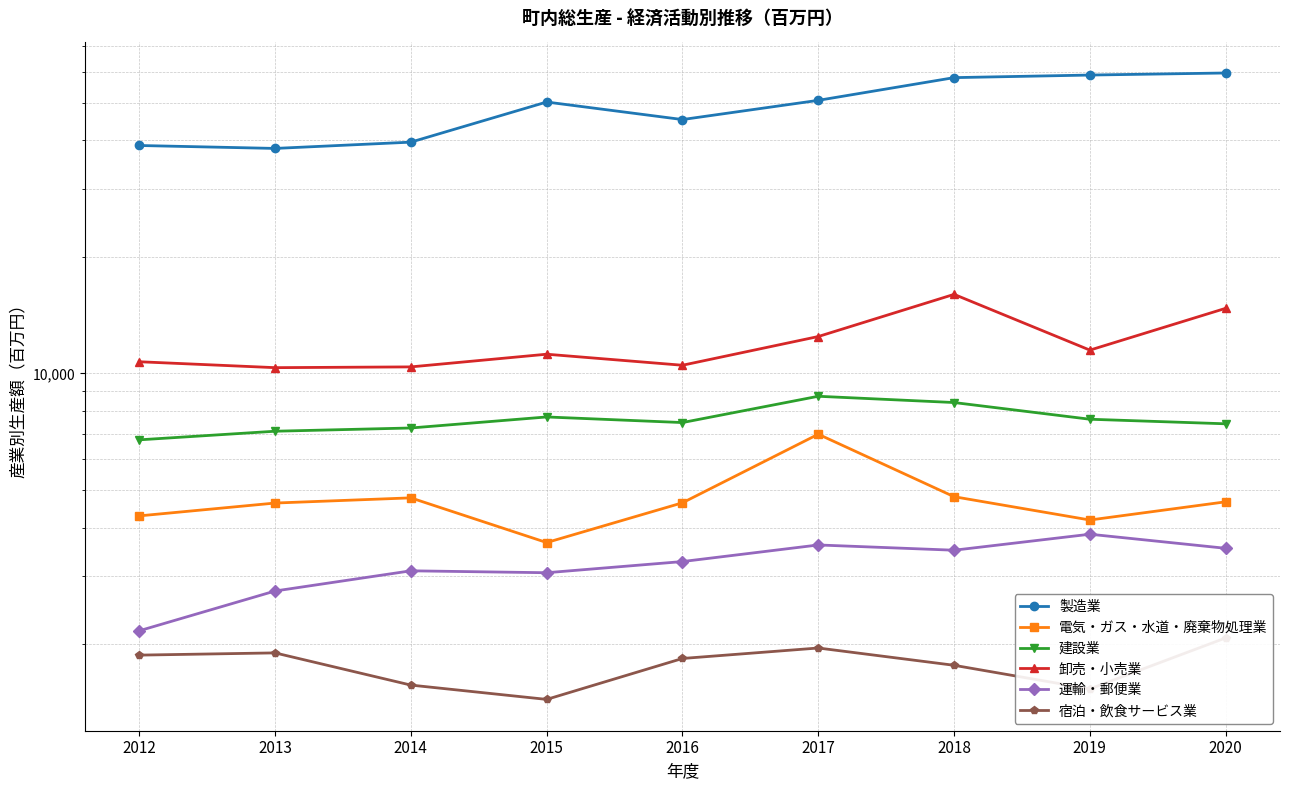

Count the number of categories in the chart.

9